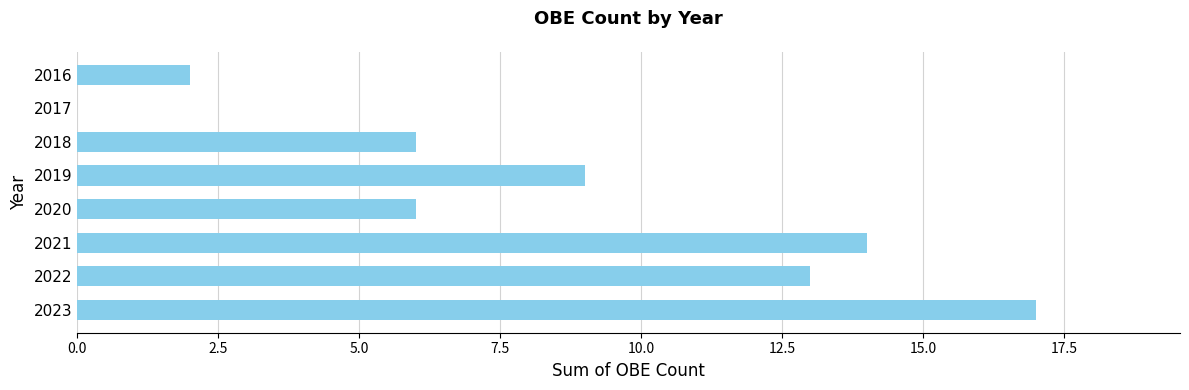

Between 2022 and 2018, which is larger?

2022